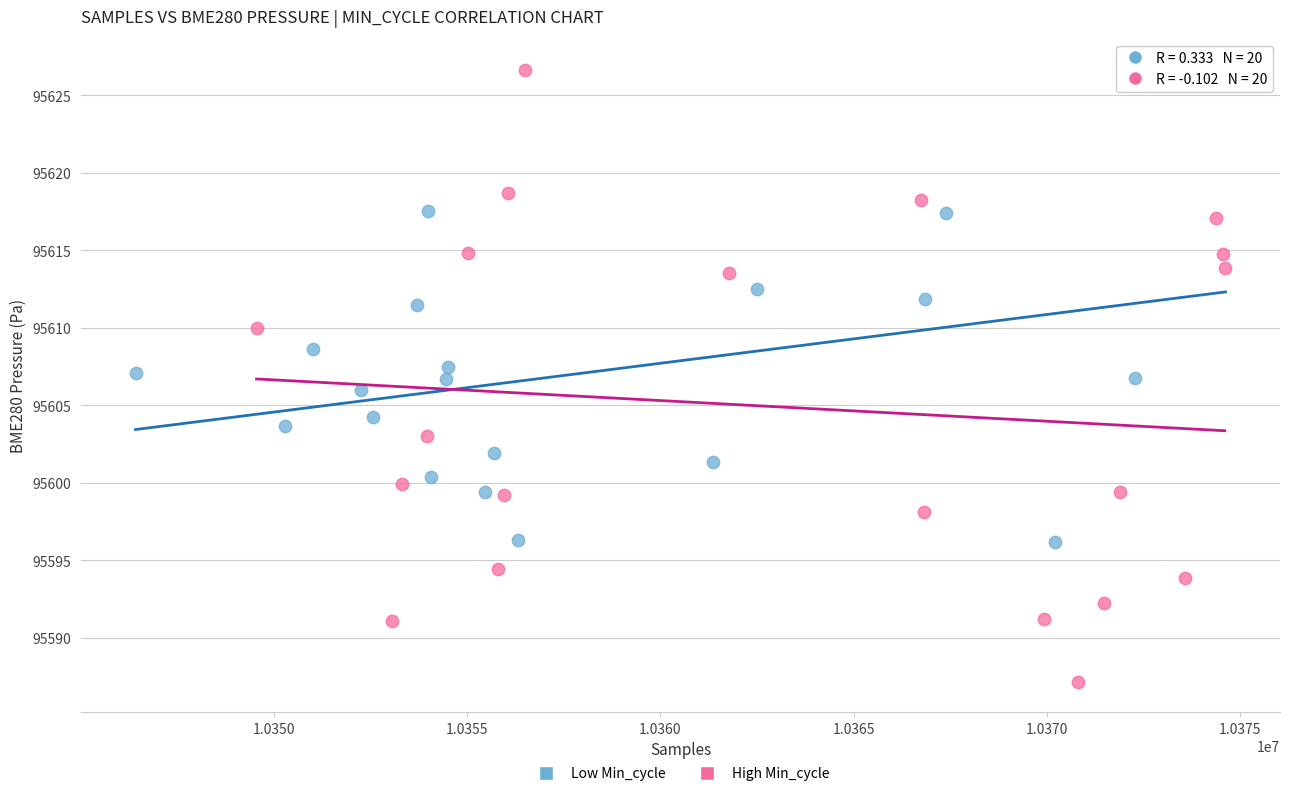

Which series has the widest spread of Y values?

High Min_cycle